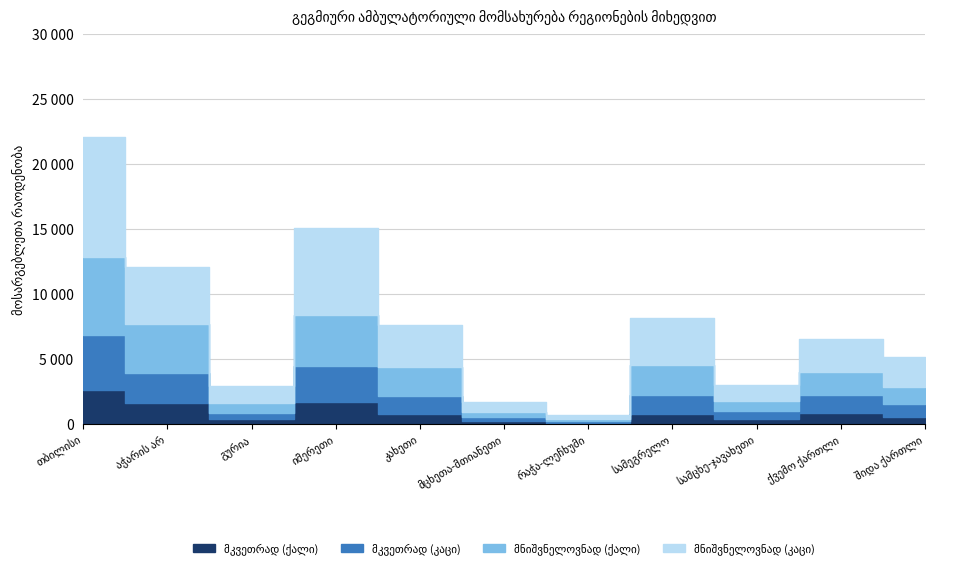

Rank the categories by მკვეთრად (ქალი) value from highest to lowest.

თბილისი, იმერეთი, აჭარის არ, ქვემო ქართლი, კახეთი, სამეგრელო, შიდა ქართლი, სამცხე-ჯავახეთი, გურია, მცხეთა-მთიანეთი, რაჭა-ლეჩხუმი